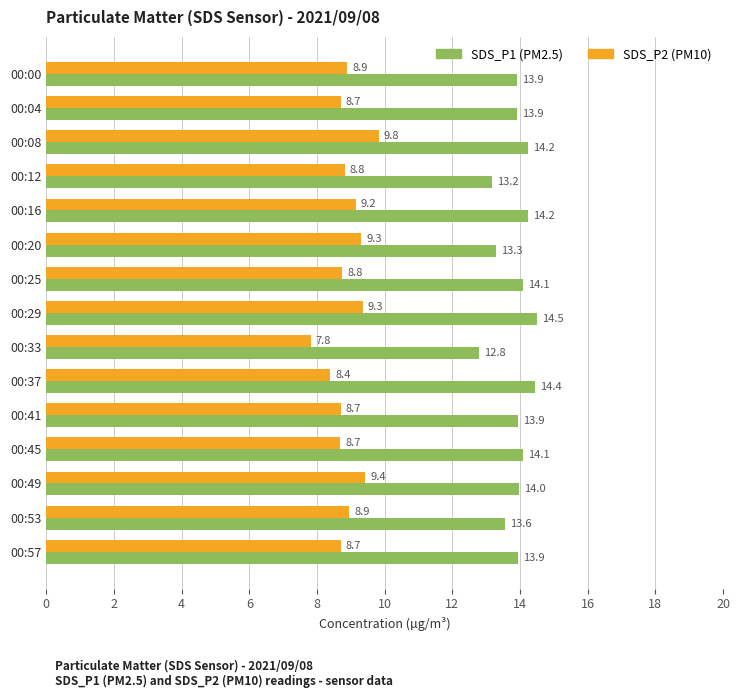

How many data points in SDS_P1 (PM2.5) are above 13?

14